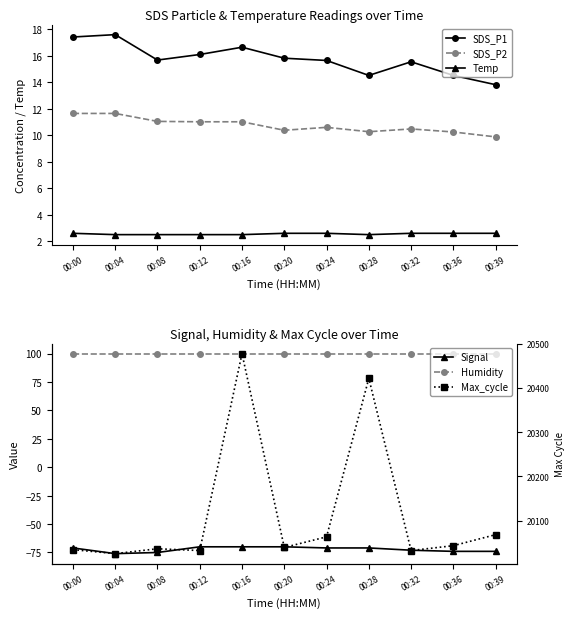

Read the Temp value at 00:36.

2.6